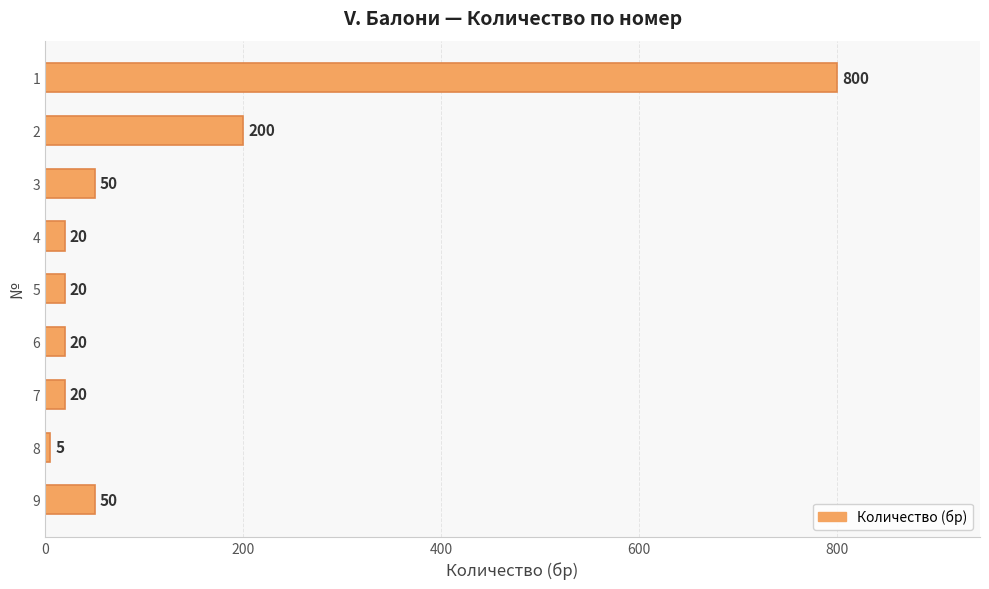

Where is the data nearest to the value 402?

2